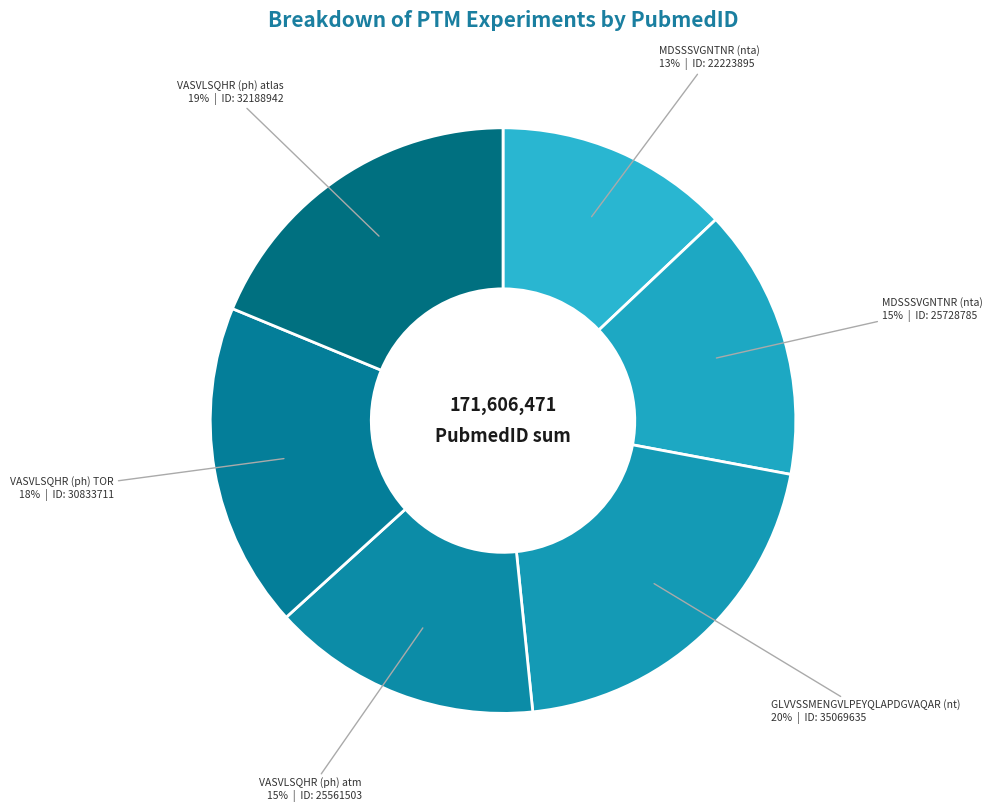

How many segments does this pie chart have?

6